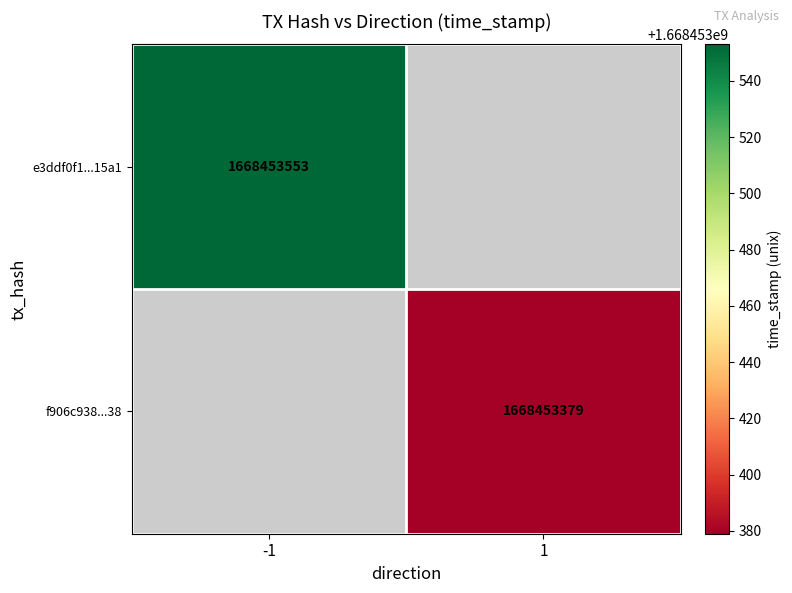

What is the difference between the e3ddf0f1cfa0172d7541cfe4f69e3f3760015a1 values at direction and time_stamp?

1668453554